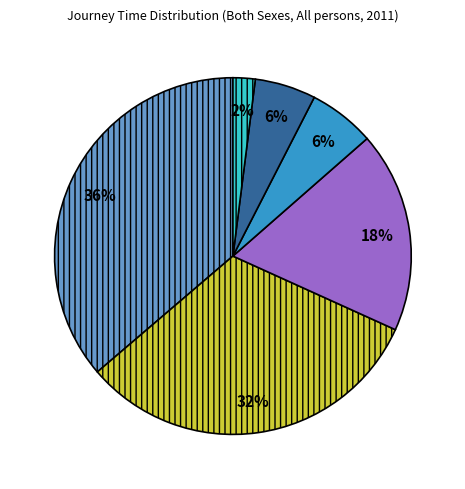

What is the smallest slice in the pie chart?

Journey time 90 mins and over